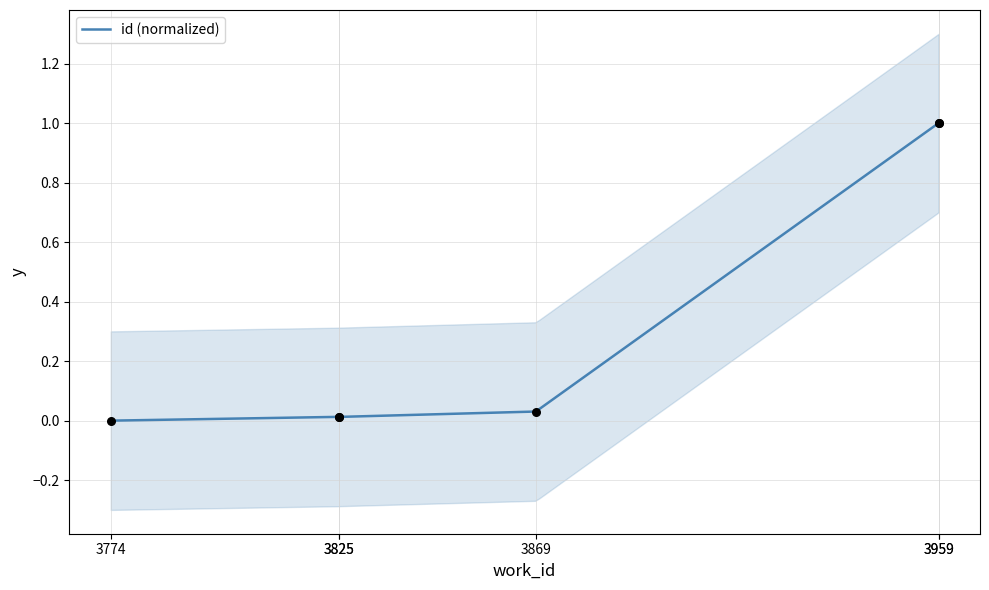

What is the change in value from 3825 to 3959?

+1.0